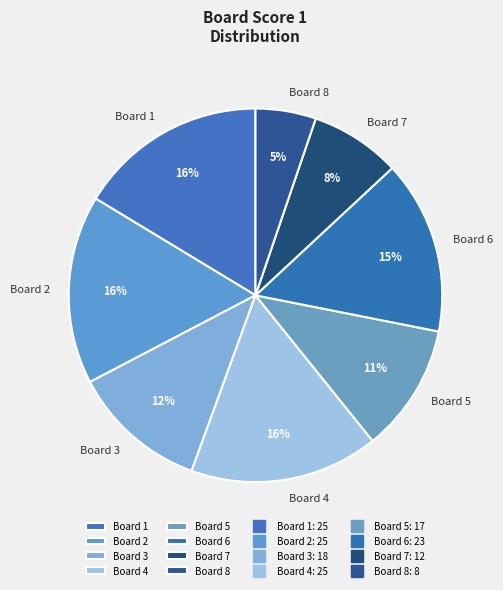

Is it true that Board 4 is 16% of the pie?

True